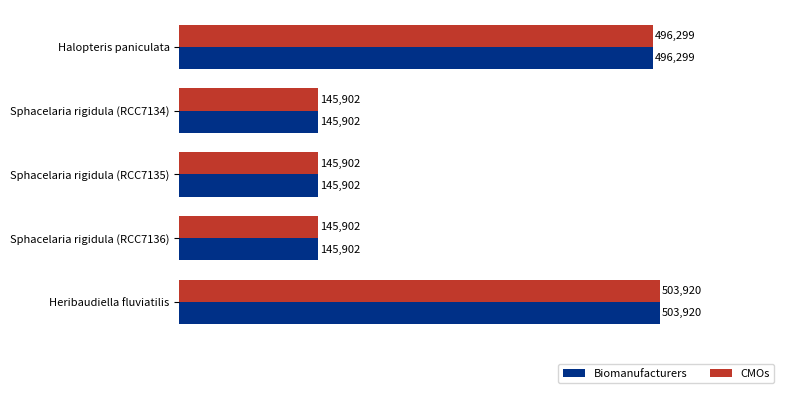

At which category does the chart reach its peak across all series?

Heribaudiella fluviatilis